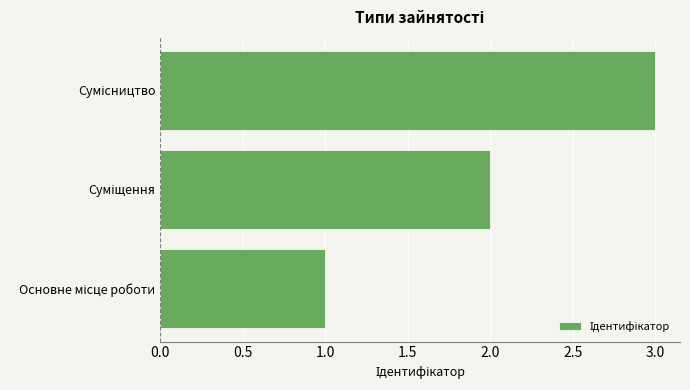

What is the maximum value shown in the chart?

3